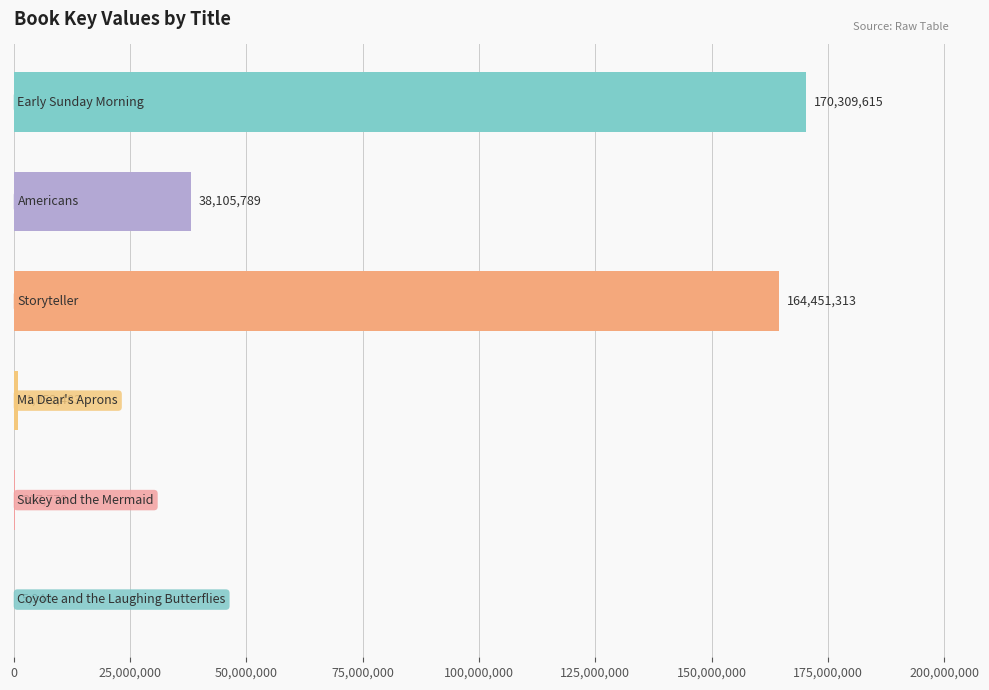

What is the sum of all values?

374242918